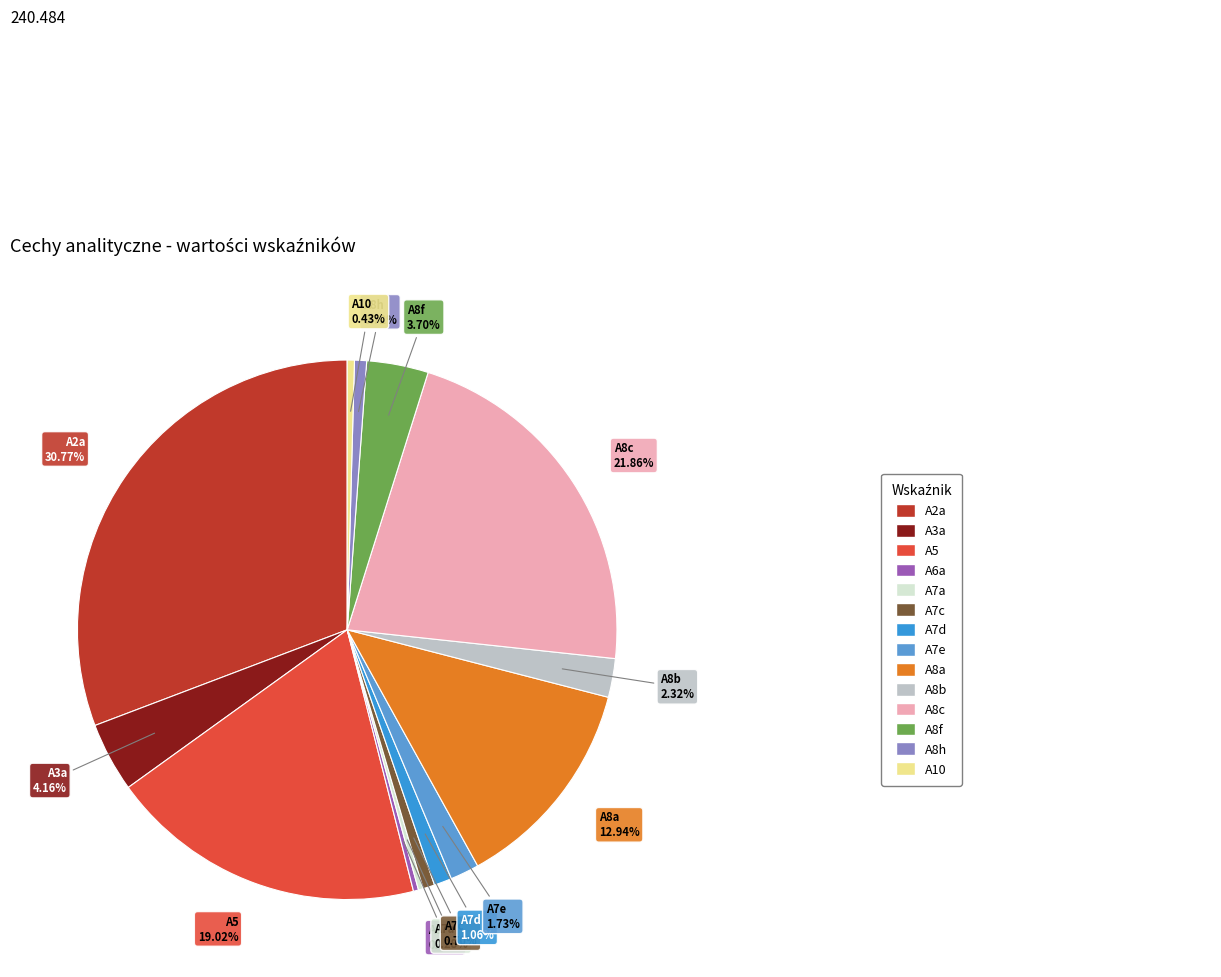

To the nearest percent, what is the combined percentage of A5 and A7e?

21%